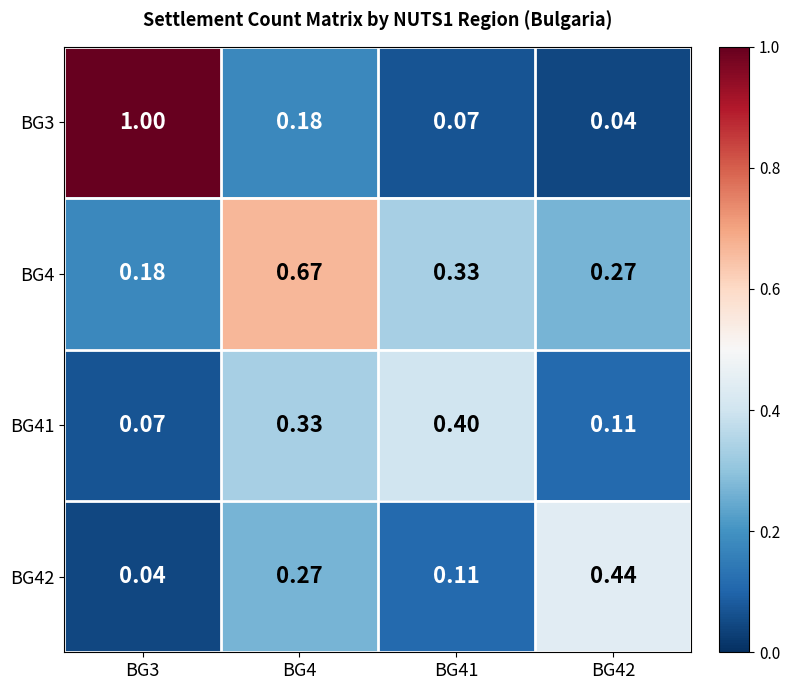

At BG41, list the series in order from largest to smallest.

BG41, BG4, BG42, BG3